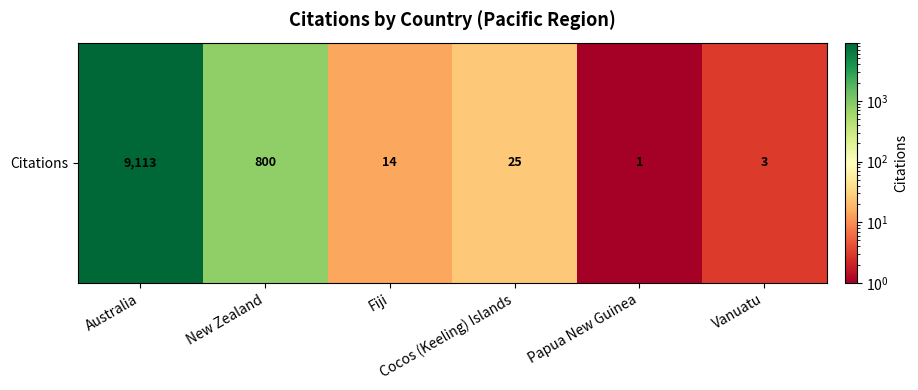

What is the sum of the values at Australia and Fiji?

9127